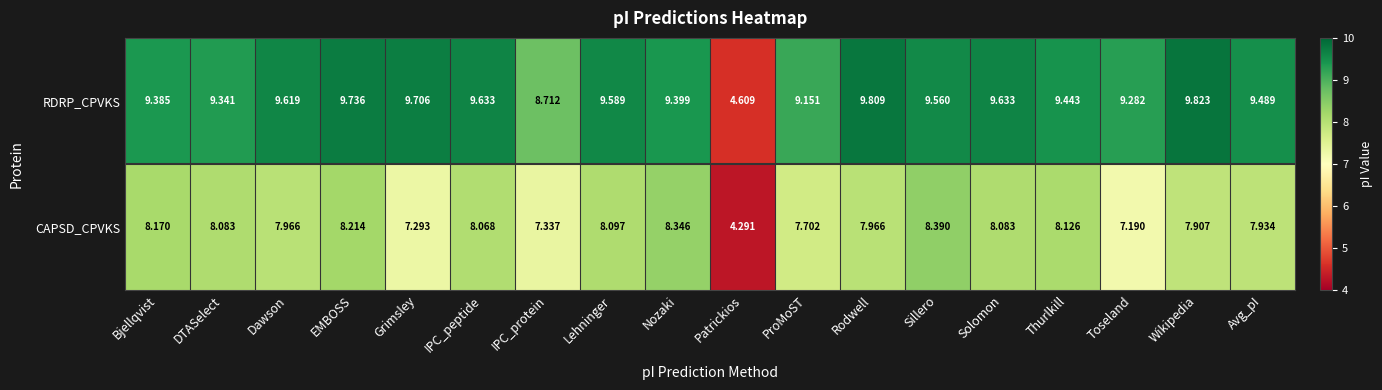

How many data points in CAPSD_CPVKS are less than 8?

9